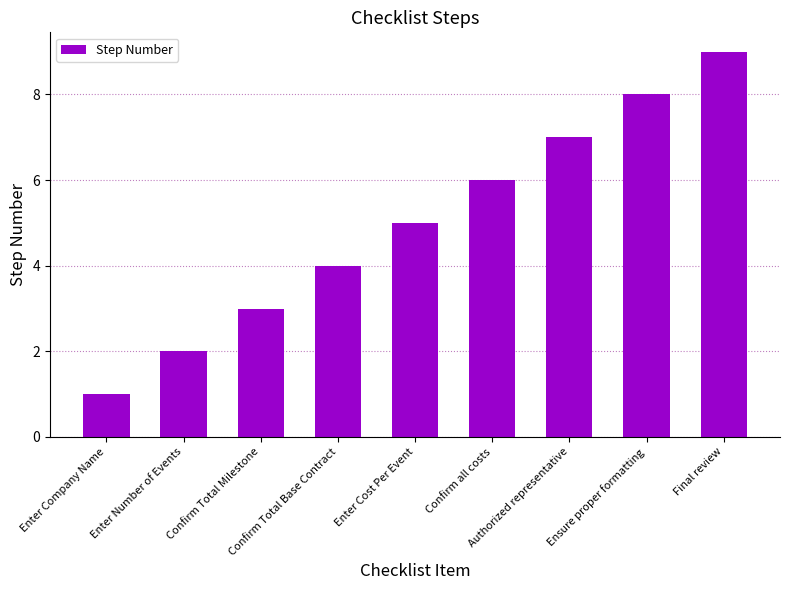

Does the chart contain stacked bars?

No